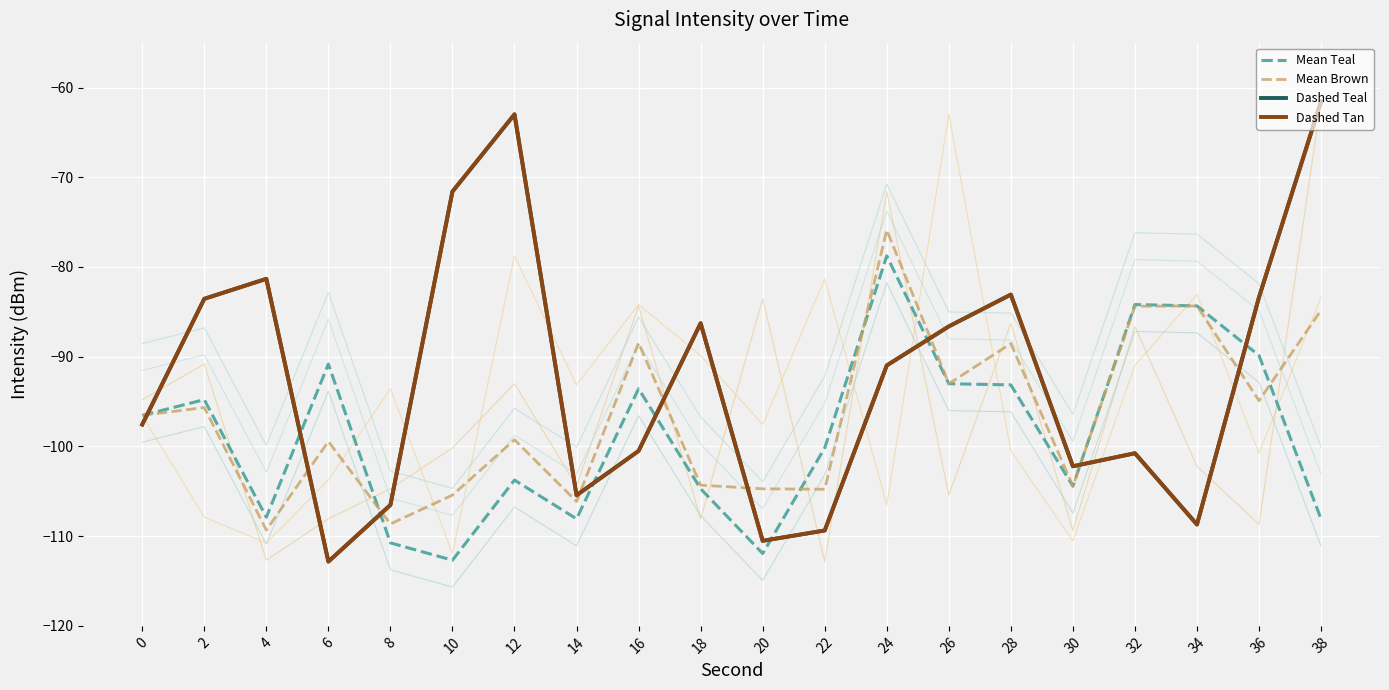

Does the chart display data point markers on the line(s)?

No